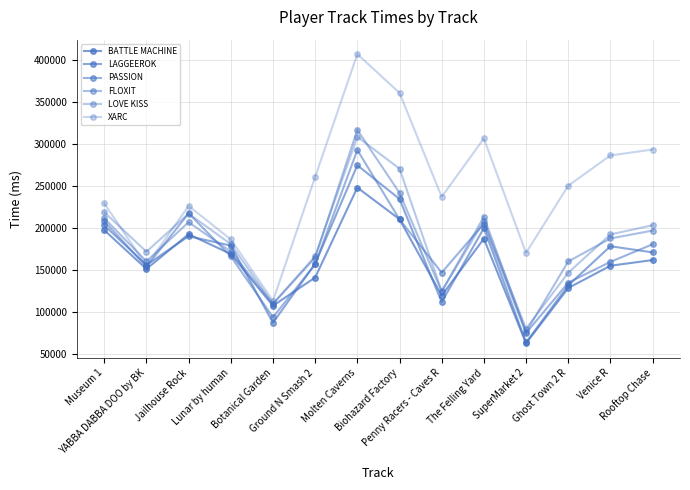

Reading left to right, list all the values displayed in this chart.

BATTLE MACHINE: Museum 1=197428	YABBA DABBA DOO by BK=151337	Jailhouse Rock=192576	Lunar by human=169128	Botanical Garden=107605	Ground N Smash 2=141110	Molten Caverns=248042	Biohazard Factory=210407	Penny Racers - Caves R=119736	The Felling Yard=187252	SuperMarket 2=62977	Ghost Town 2 R=128644	Venice R=155143	Rooftop Chase=161867
LAGGEEROK: Museum 1=203240	YABBA DABBA DOO by BK=155977	Jailhouse Rock=190209	Lunar by human=179073	Botanical Garden=87374	Ground N Smash 2=157518	Molten Caverns=274497	Biohazard Factory=234466	Penny Racers - Caves R=111957	The Felling Yard=199806	SuperMarket 2=64023	Ghost Town 2 R=131729	Venice R=178335	Rooftop Chase=170990
PASSION: Museum 1=208112	YABBA DABBA DOO by BK=153925	Jailhouse Rock=217416	Lunar by human=166404	Botanical Garden=93921	Ground N Smash 2=156766	Molten Caverns=292648	Biohazard Factory=210214	Penny Racers - Caves R=146968	The Felling Yard=205192	SuperMarket 2=75176	Ghost Town 2 R=135053	Venice R=159737	Rooftop Chase=180645
FLOXIT: Museum 1=211524	YABBA DABBA DOO by BK=160417	Jailhouse Rock=206872	Lunar by human=171934	Botanical Garden=109914	Ground N Smash 2=164784	Molten Caverns=316546	Biohazard Factory=241719	Penny Racers - Caves R=124413	The Felling Yard=213220	SuperMarket 2=76469	Ghost Town 2 R=160206	Venice R=187534	Rooftop Chase=196903
LOVE KISS: Museum 1=218765	YABBA DABBA DOO by BK=171814	Jailhouse Rock=217068	Lunar by human=180841	Botanical Garden=109857	Ground N Smash 2=166566	Molten Caverns=308313	Biohazard Factory=270505	Penny Racers - Caves R=124959	The Felling Yard=207983	SuperMarket 2=80392	Ghost Town 2 R=146854	Venice R=192310	Rooftop Chase=203236
XARC: Museum 1=229218	YABBA DABBA DOO by BK=155240	Jailhouse Rock=226206	Lunar by human=186416	Botanical Garden=113437	Ground N Smash 2=260619	Molten Caverns=406546	Biohazard Factory=360505	Penny Racers - Caves R=236968	The Felling Yard=306347	SuperMarket 2=170392	Ghost Town 2 R=250206	Venice R=286186	Rooftop Chase=293236